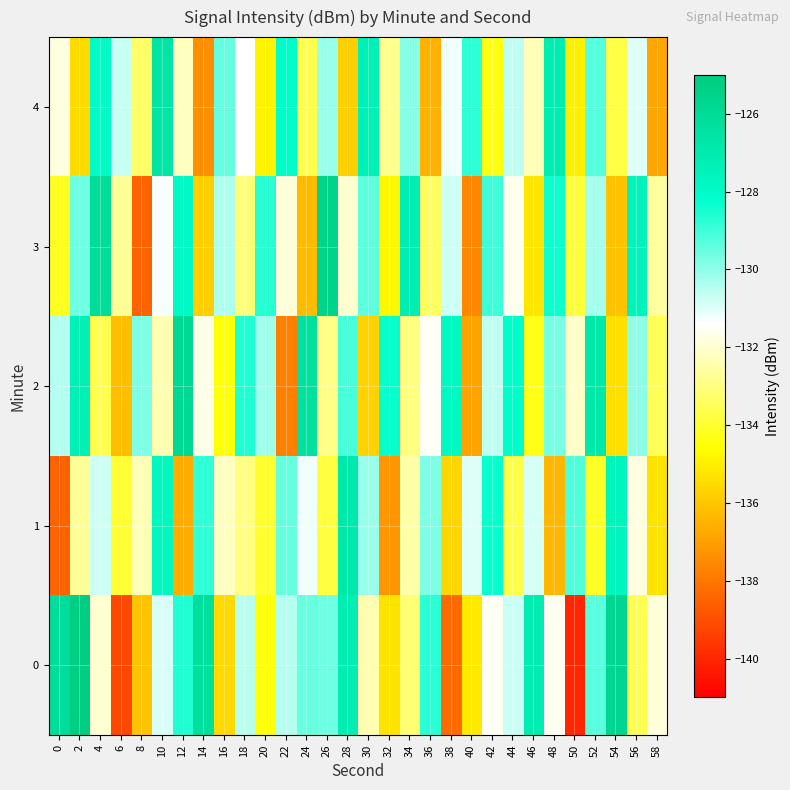

Reading left to right, transcribe all the data shown in this chart.

0: 0=-126.1	2=-125.2	4=-132.0	6=-139.2	8=-136.1	10=-130.9	12=-128.6	14=-126.2	16=-135.5	18=-130.5	20=-134.4	22=-130.5	24=-129.5	26=-129.6	28=-127.2	30=-132.4	32=-135.3	34=-133.2	36=-128.7	38=-138.3	40=-135.1	42=-131.5	44=-130.7	46=-127.0	48=-131.6	50=-140.0	52=-129.4	54=-125.7	56=-133.6	58=-131.9
1: 0=-138.5	2=-132.7	4=-130.8	6=-133.9	8=-132.3	10=-127.7	12=-136.7	14=-128.8	16=-132.2	18=-133.0	20=-134.0	22=-129.5	24=-131.2	26=-133.8	28=-126.9	30=-130.1	32=-137.2	34=-132.5	36=-129.8	38=-135.6	40=-131.0	42=-128.3	44=-133.7	46=-130.9	48=-136.4	50=-129.2	52=-134.1	54=-127.6	56=-131.8	58=-135.3
2: 0=-130.5	2=-127.3	4=-133.6	6=-136.2	8=-129.8	10=-132.4	12=-125.9	14=-131.7	16=-134.5	18=-128.6	20=-130.2	22=-137.8	24=-126.4	26=-132.9	28=-129.1	30=-135.7	32=-128.3	34=-133.0	36=-131.5	38=-127.8	40=-136.9	42=-130.6	44=-128.2	46=-134.3	48=-129.7	50=-132.1	52=-126.8	54=-135.4	56=-130.0	58=-133.5
3: 0=-134.2	2=-129.6	4=-126.1	6=-132.7	8=-138.5	10=-131.3	12=-127.9	14=-135.8	16=-130.4	18=-133.1	20=-128.7	22=-131.9	24=-136.3	26=-125.5	28=-132.0	30=-129.4	32=-134.8	34=-127.2	36=-133.4	38=-130.8	40=-137.6	42=-129.0	44=-131.6	46=-135.2	48=-128.4	50=-133.9	52=-130.3	54=-136.1	56=-127.5	58=-132.6
4: 0=-131.8	2=-135.5	4=-128.0	6=-130.7	8=-133.3	10=-126.6	12=-132.2	14=-137.4	16=-129.5	18=-131.4	20=-134.9	22=-128.1	24=-133.6	26=-130.1	28=-135.8	30=-127.4	32=-132.8	34=-129.9	36=-136.5	38=-131.2	40=-128.8	42=-134.4	44=-130.6	46=-132.3	48=-127.1	50=-135.0	52=-129.3	54=-133.7	56=-131.0	58=-136.8